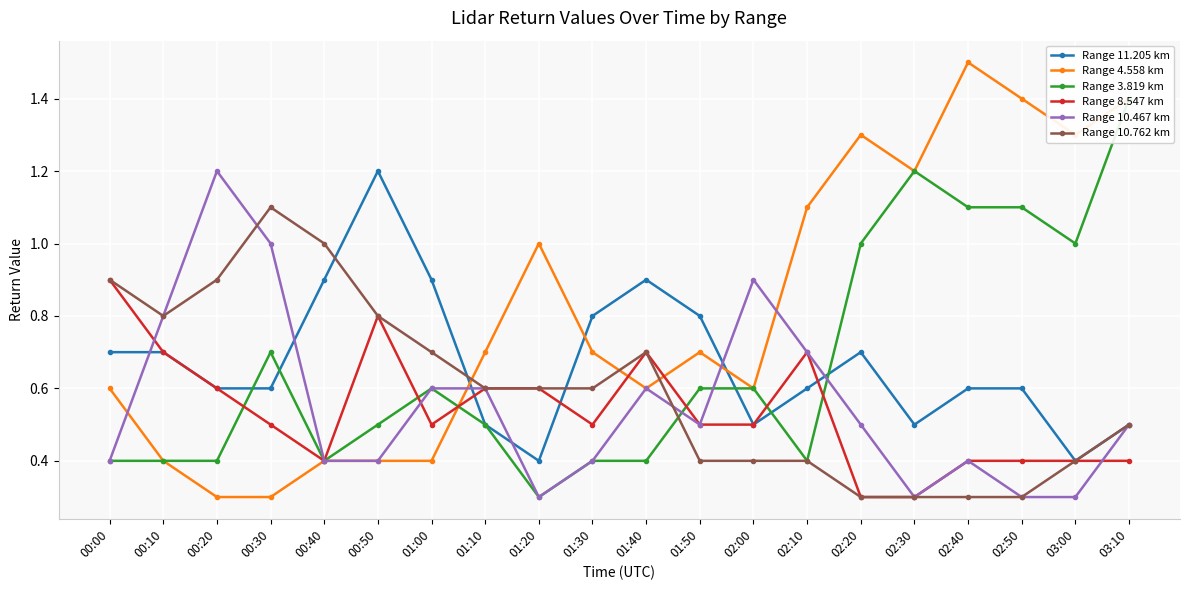

What is the difference between the Range 11.205 km values at 01:30 and 00:00?

0.1